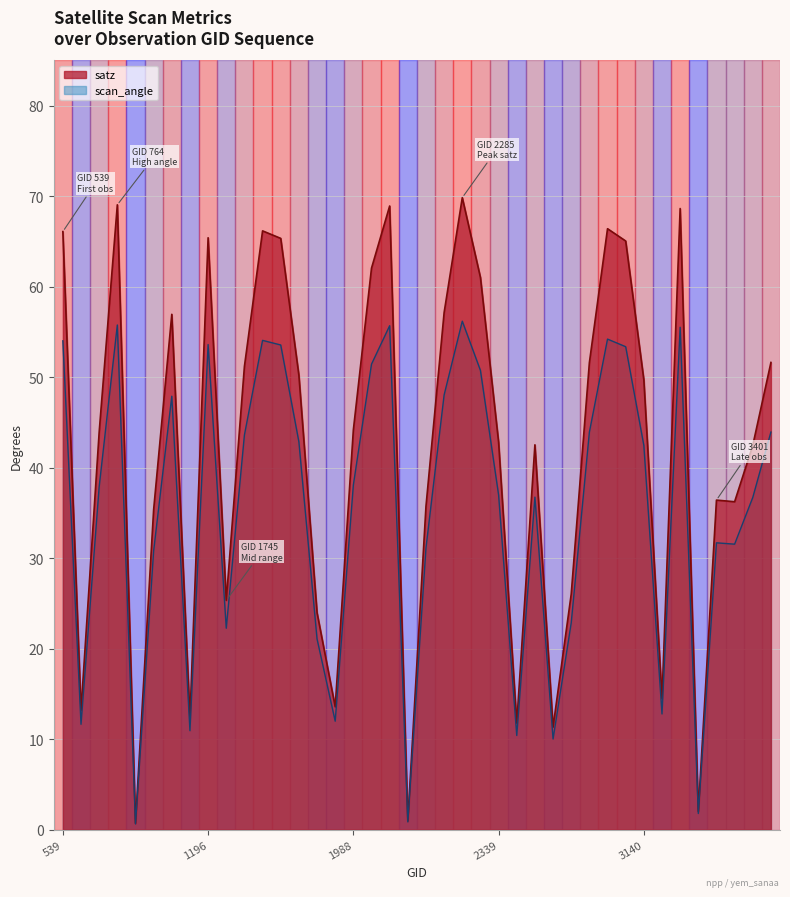

Where does the satz series first go above 44?

539